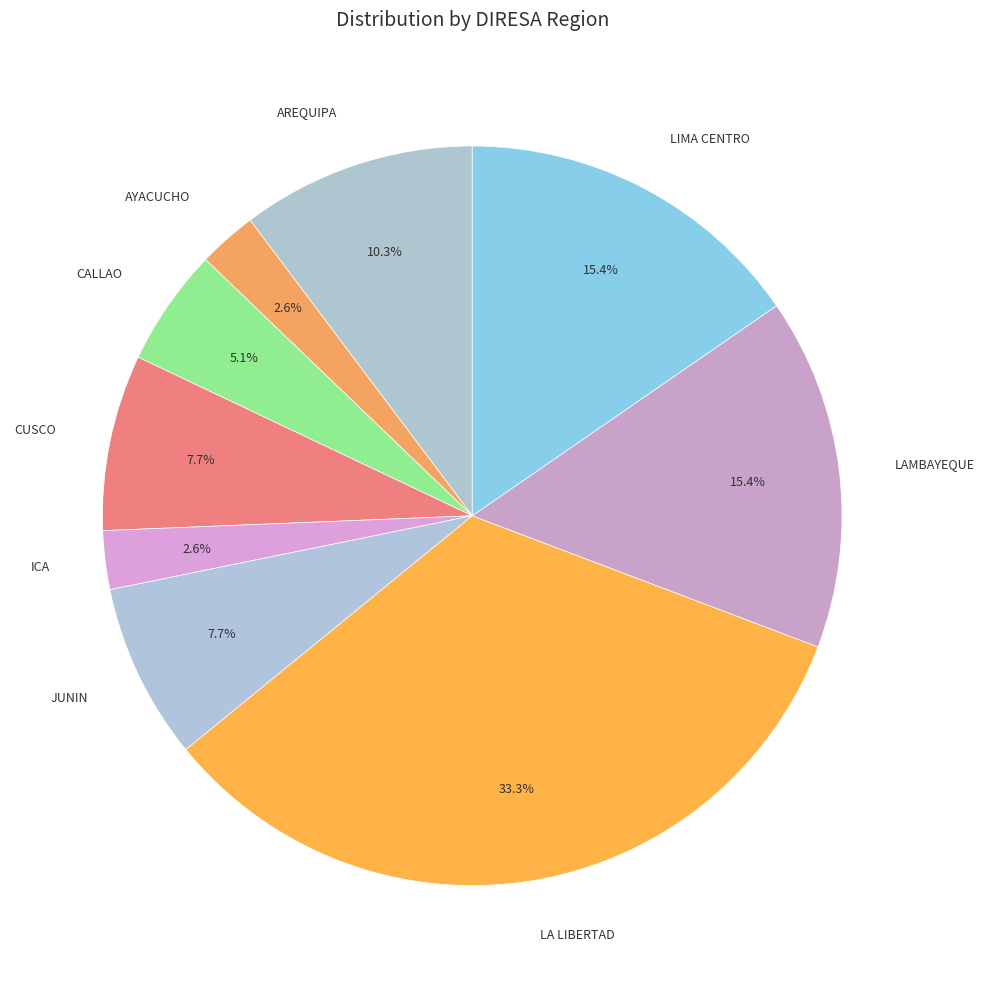

How many segments does this pie chart have?

9